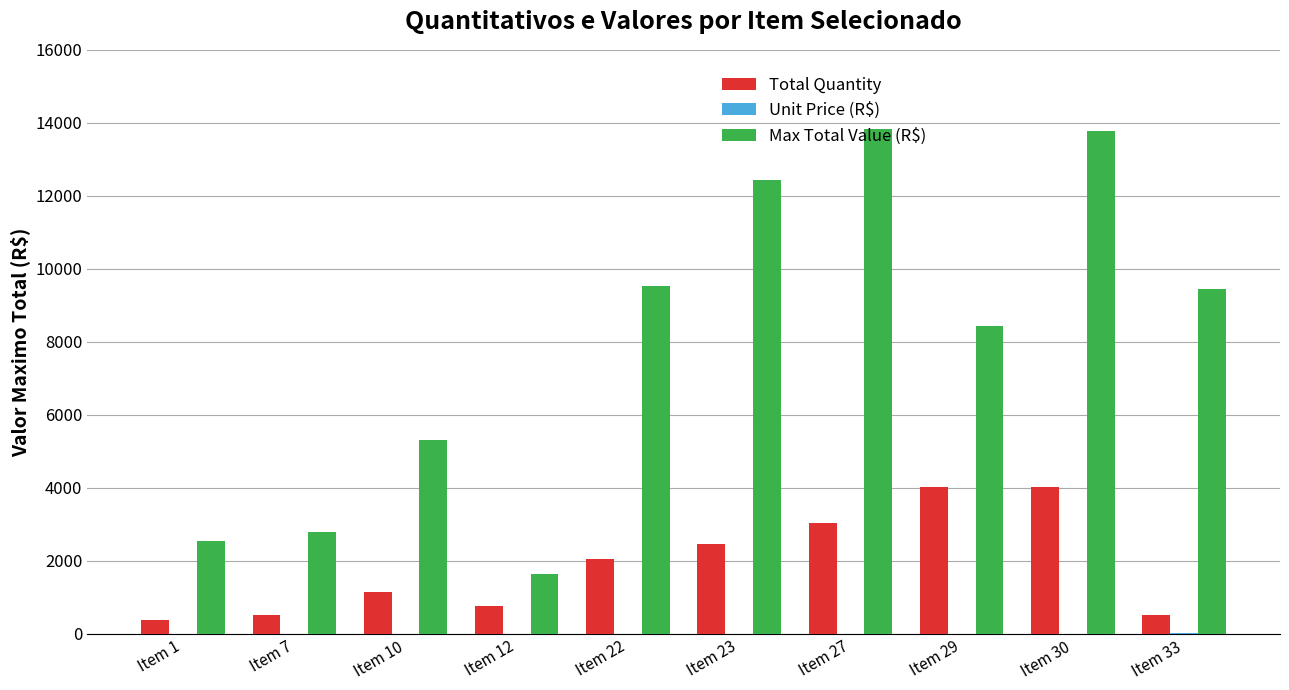

Between Item 7 and Item 29, which series saw the biggest shift?

Max Total Value (R$)